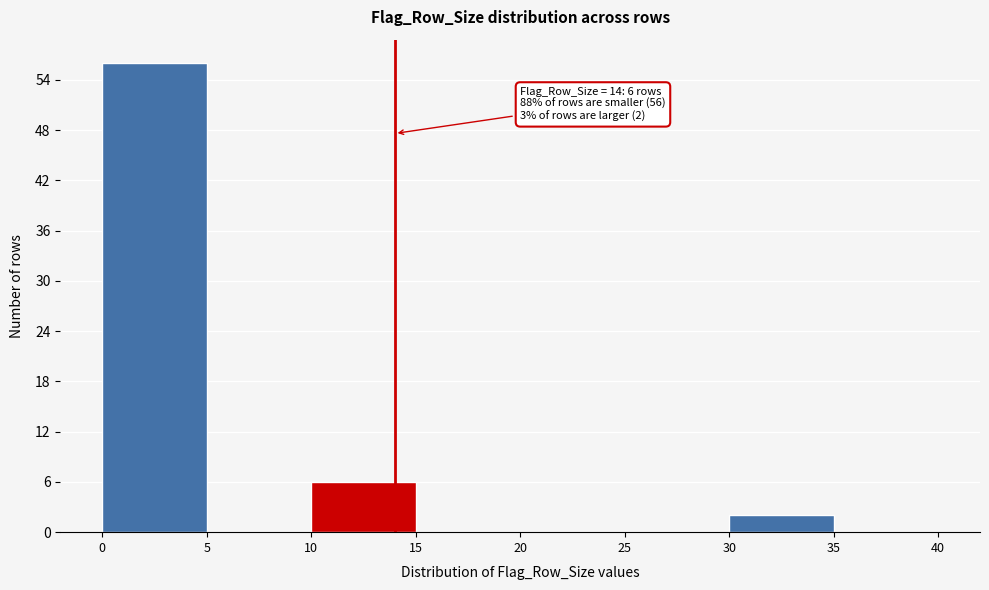

Over which range of the x-axis is the bar tallest?

0 to 5